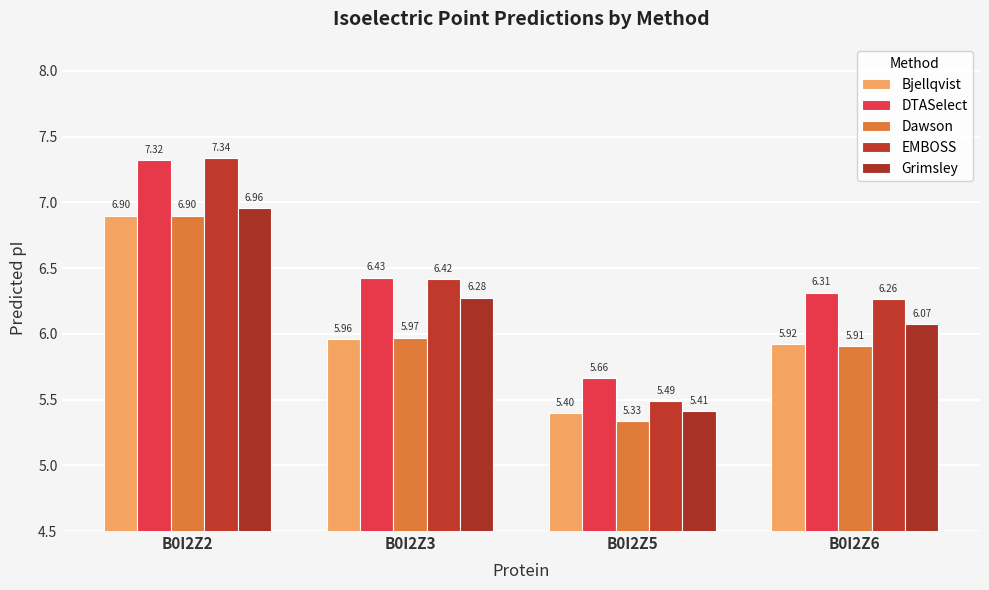

Is it true that EMBOSS equals 3.3 at B0I2Z2?

False